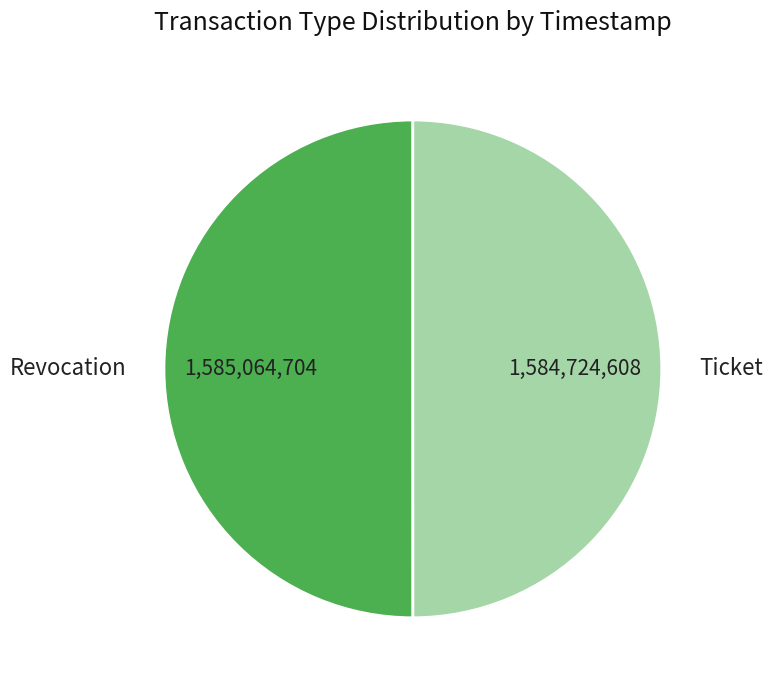

Is it true that Revocation is 37% of the pie?

False